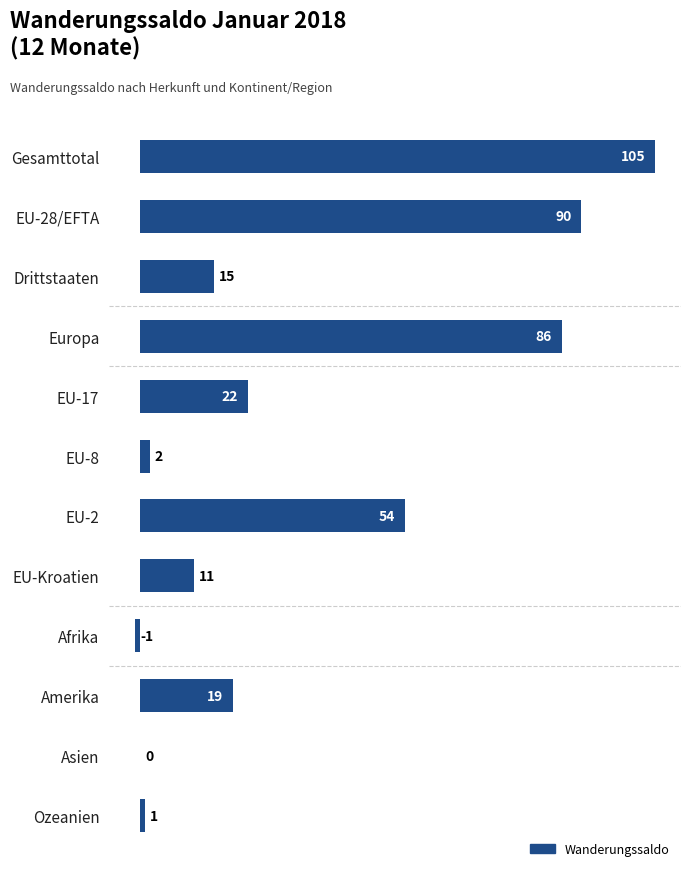

Reading top to bottom, extract all data points from this chart.

Gesamttotal=105	EU-28/EFTA=90	Drittstaaten=15	Europa=86	EU-17=22	EU-8=2	EU-2=54	EU-Kroatien=11	Afrika=-1	Amerika=19	Asien=0	Ozeanien=1